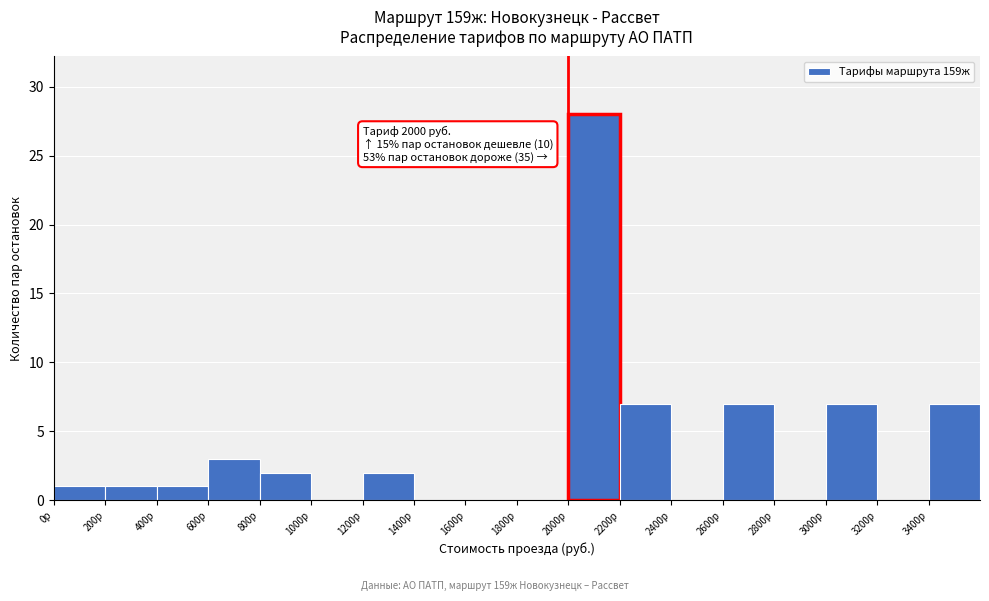

Which range on the x-axis has the tallest bar?

2000 to 2200